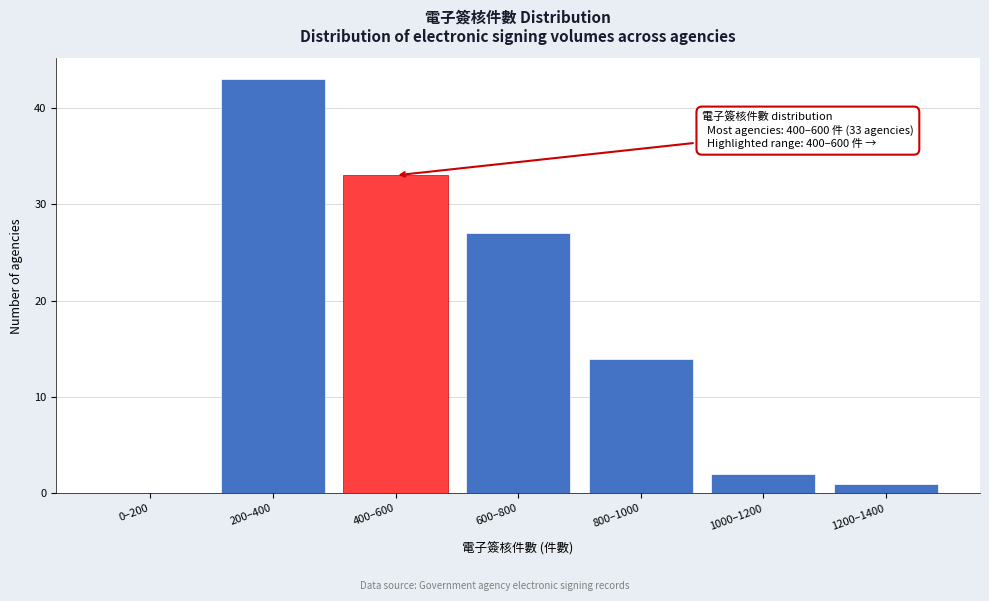

Reading left to right, transcribe all the data shown in this chart.

0–200=0	200–400=43	400–600=33	600–800=27	800–1000=14	1000–1200=2	1200–1400=1